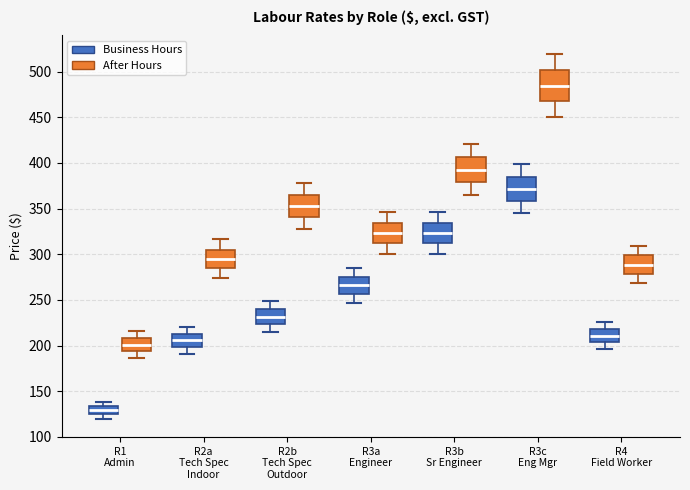

Reading left to right, read every box against the y-axis: the position of its median line, the range the box covers, and the ends of its whiskers. The values are not printed on the chart, so give them approximately, as read against the axis.

R1 Admin (Business Hours): median 130, box 125 to 135, whiskers 120 to 140
R1 Admin (After Hours): median 200, box 195 to 210, whiskers 185 to 215
R2a Tech Spec Indoor (Business Hours): median 205, box 200 to 215, whiskers 190 to 220
R2a Tech Spec Indoor (After Hours): median 295, box 285 to 305, whiskers 275 to 315
R2b Tech Spec Outdoor (Business Hours): median 230, box 225 to 240, whiskers 215 to 250
R2b Tech Spec Outdoor (After Hours): median 355, box 340 to 365, whiskers 325 to 380
R3a Engineer (Business Hours): median 265, box 255 to 275, whiskers 245 to 285
R3a Engineer (After Hours): median 325, box 310 to 335, whiskers 300 to 345
R3b Sr Engineer (Business Hours): median 325, box 310 to 335, whiskers 300 to 345
R3b Sr Engineer (After Hours): median 395, box 380 to 405, whiskers 365 to 420
R3c Eng Mgr (Business Hours): median 370, box 360 to 385, whiskers 345 to 400
R3c Eng Mgr (After Hours): median 485, box 470 to 500, whiskers 450 to 520
R4 Field Worker (Business Hours): median 210, box 205 to 220, whiskers 195 to 225
R4 Field Worker (After Hours): median 290, box 280 to 300, whiskers 270 to 310